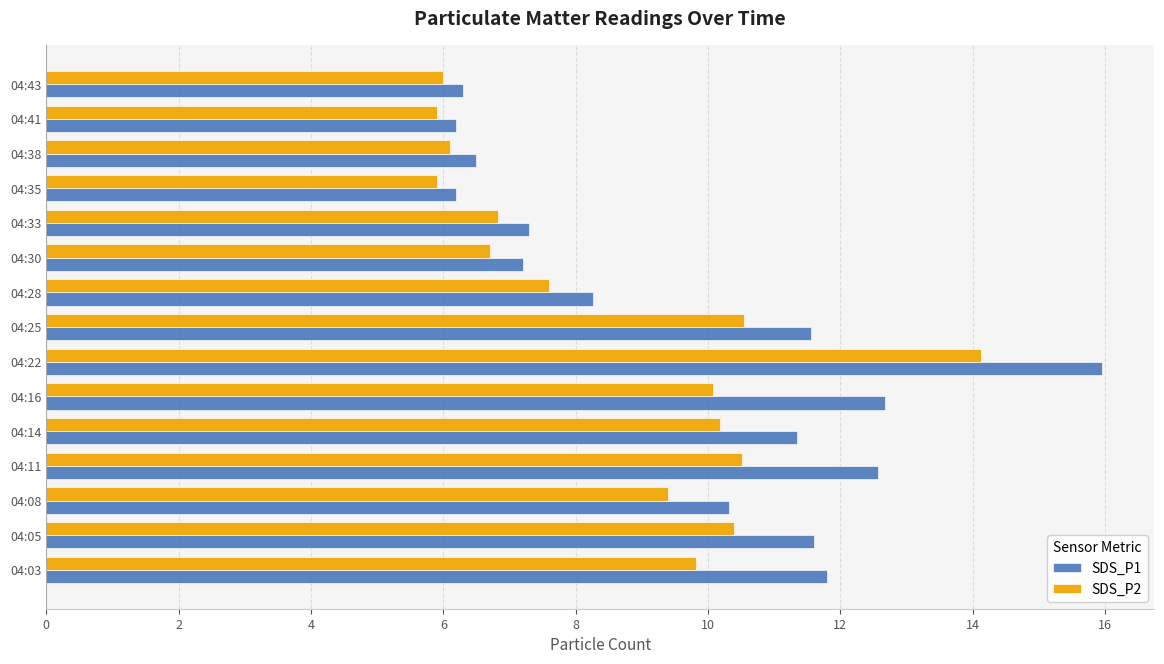

Rank the series by their average value, from highest to lowest.

SDS_P1, SDS_P2